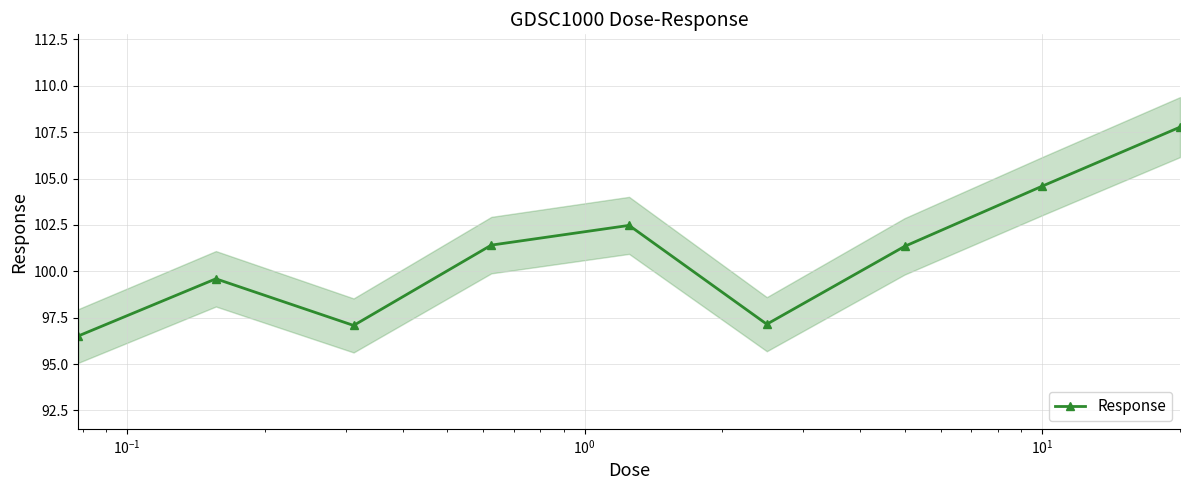

What is the value of the Response point at the 4th from the left?

101.4